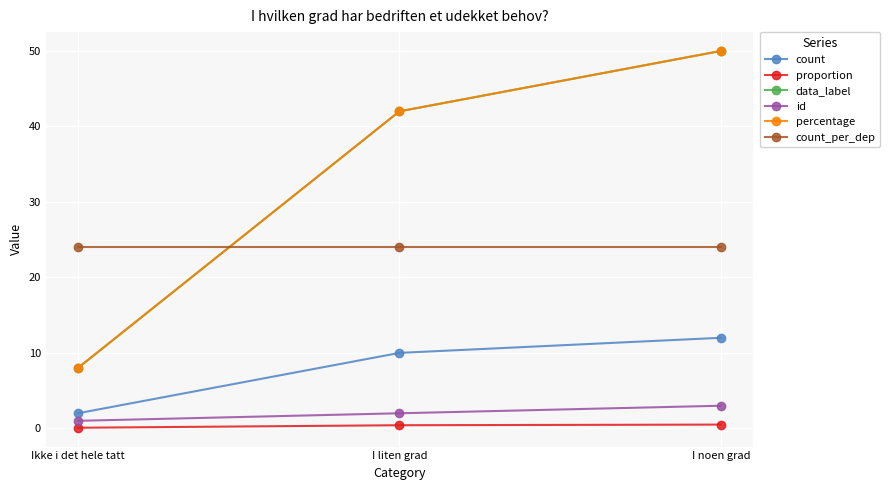

What are all the series names shown in the legend?

count, proportion, data_label, id, percentage, count_per_dep